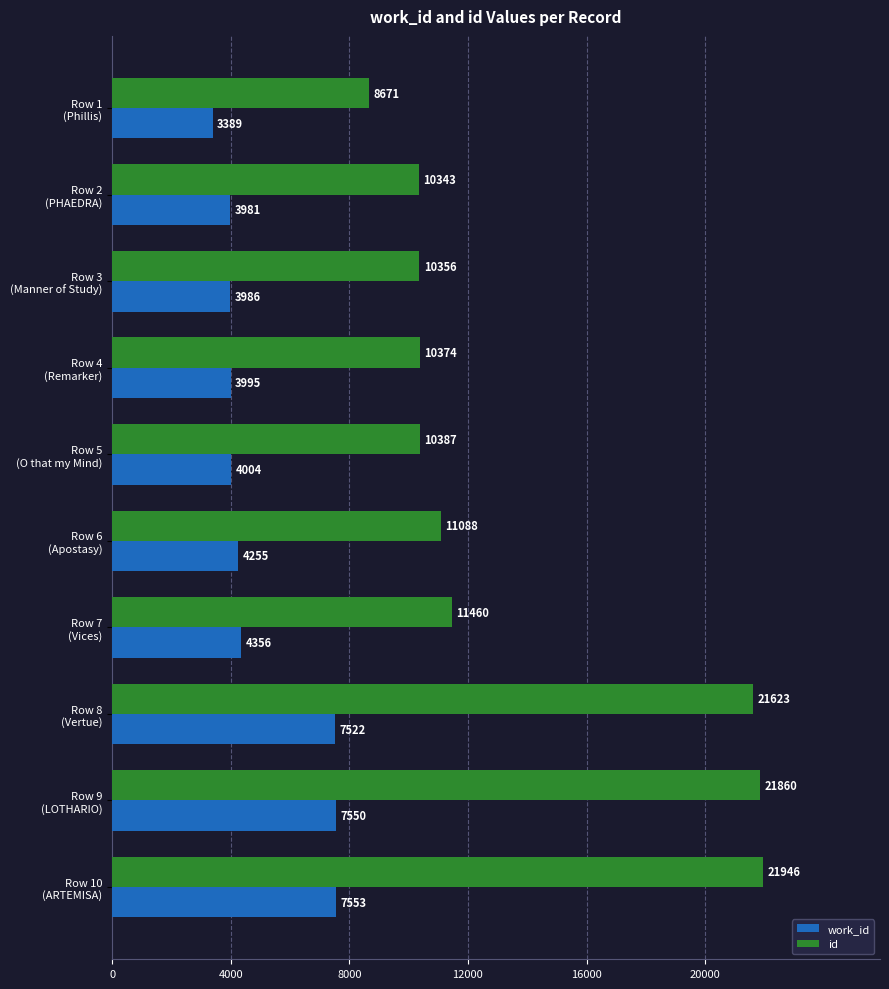

List the series in order of their overall mean, lowest first.

work_id, id